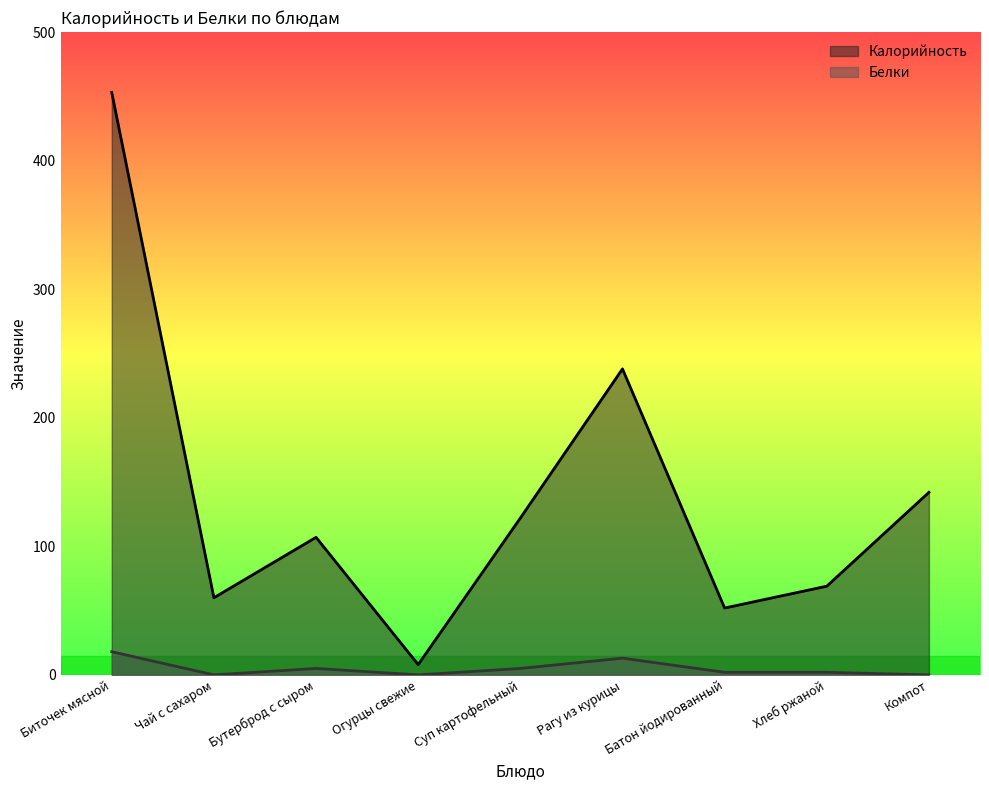

What position from the right is Огурцы свежие?

6